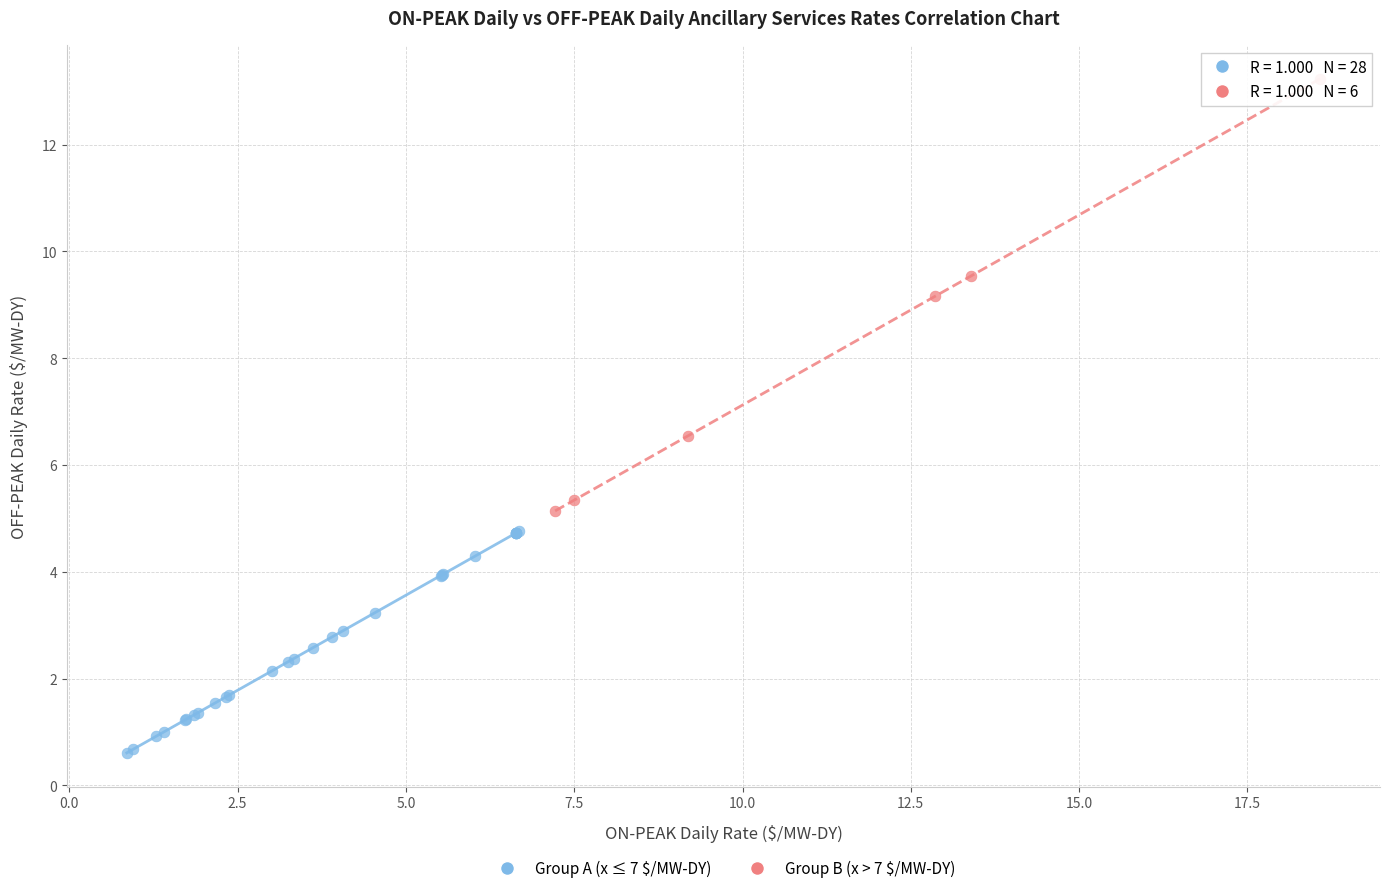

Which series contains the lowest Y value?

Group A (x ≤ 7 $/MW-DY)